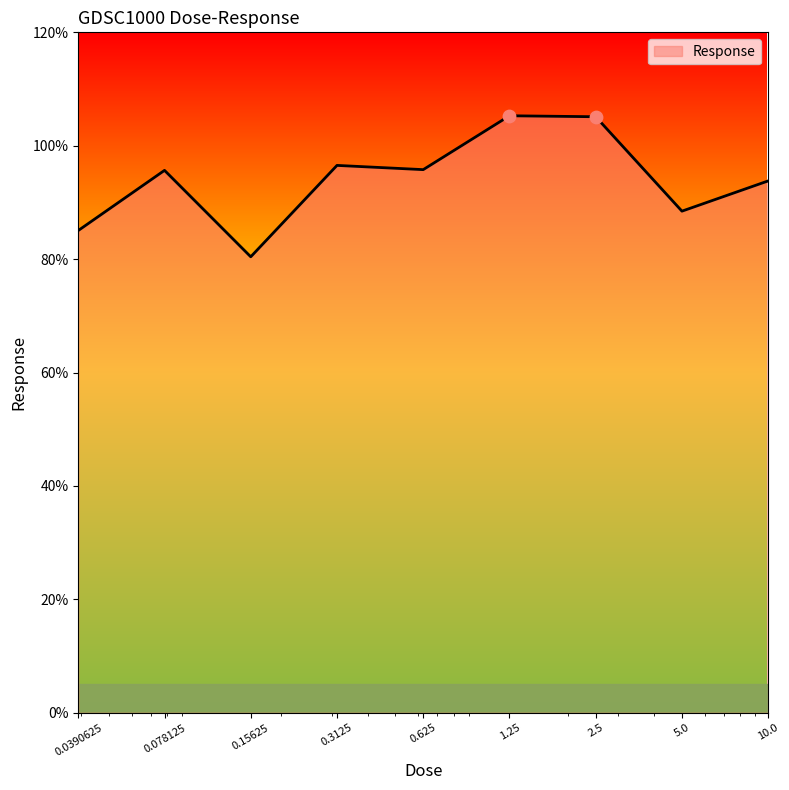

What is the minimum value shown in the chart?

80.4